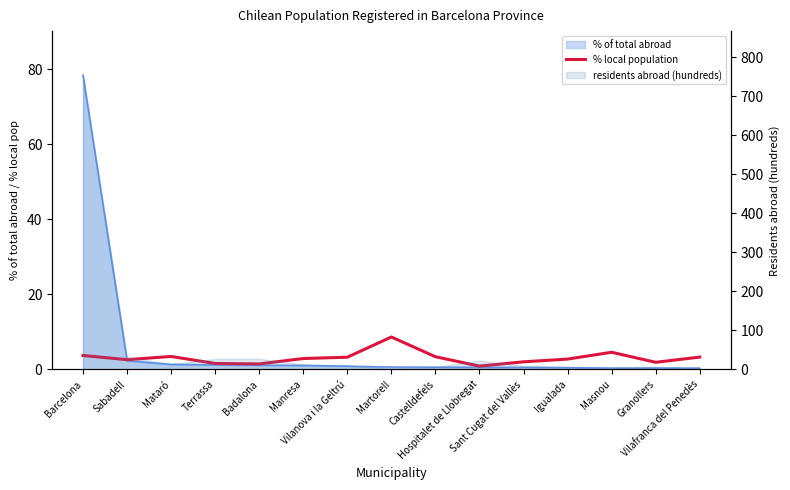

Does the chart have visible grid lines?

No